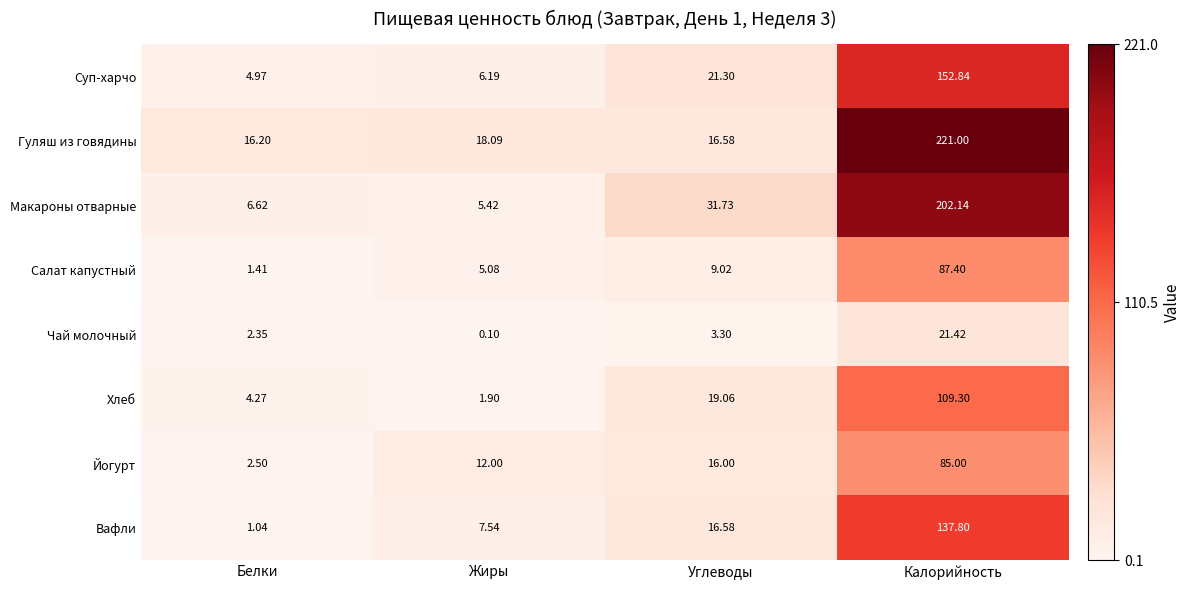

At Белки, list the series in order from largest to smallest.

Гуляш из говядины, Макароны отварные, Суп-харчо, Хлеб, Йогурт, Чай молочный, Салат капустный, Вафли